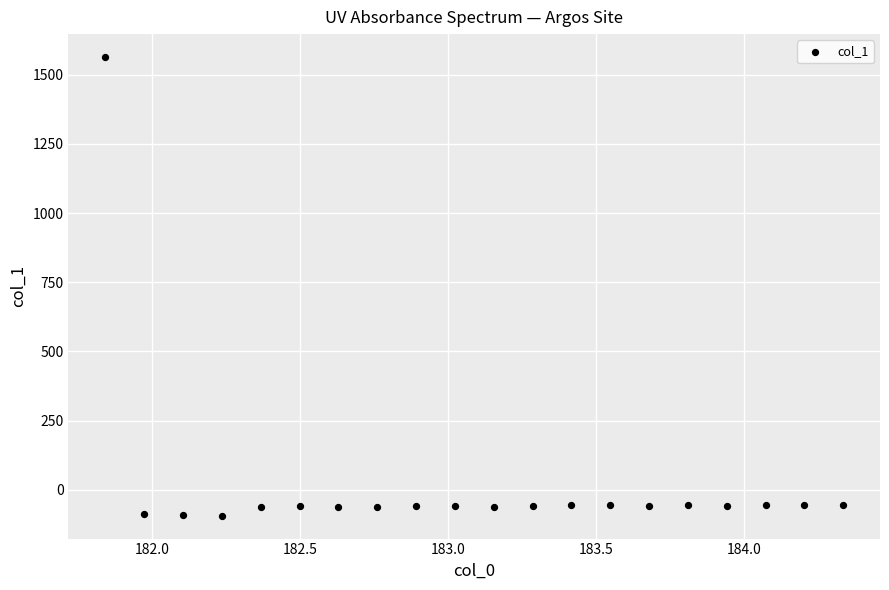

What is the range of X values (max minus min)?

2.5